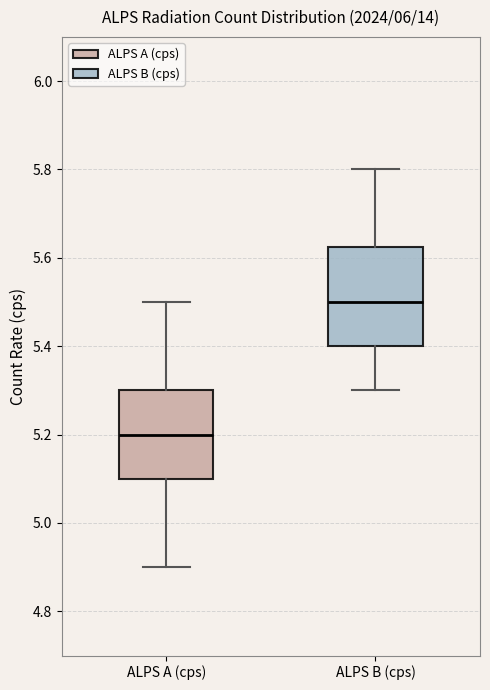

Reading left to right, transcribe this box plot: for each box, give where its median line is, the range the box spans, and where its two whiskers end, as read against the y-axis. The values are not printed on the chart, so give them approximately, as read against the axis.

ALPS A (cps): median 5.20, box 5.10 to 5.30, whiskers 4.90 to 5.50
ALPS B (cps): median 5.50, box 5.40 to 5.62, whiskers 5.30 to 5.80